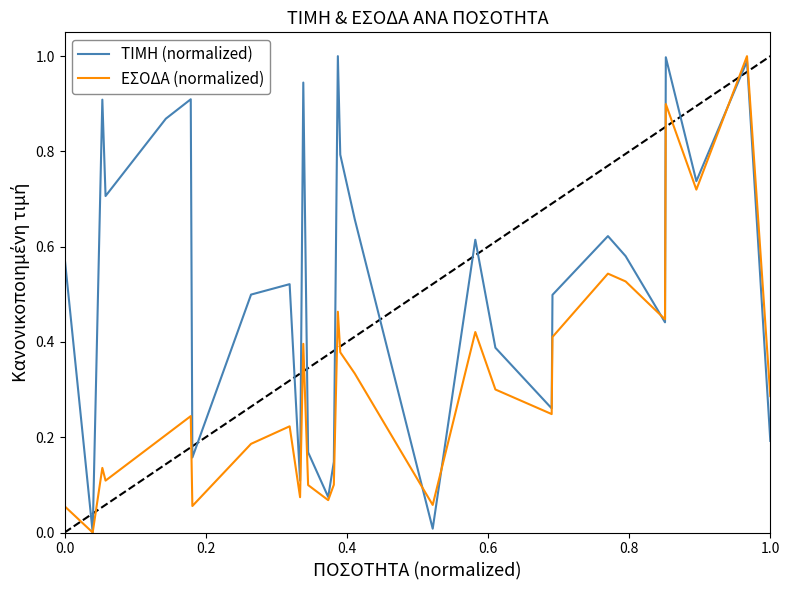

List the series in order of their overall mean, lowest first.

ΕΣΟΔΑ (normalized), ΤΙΜΗ (normalized)